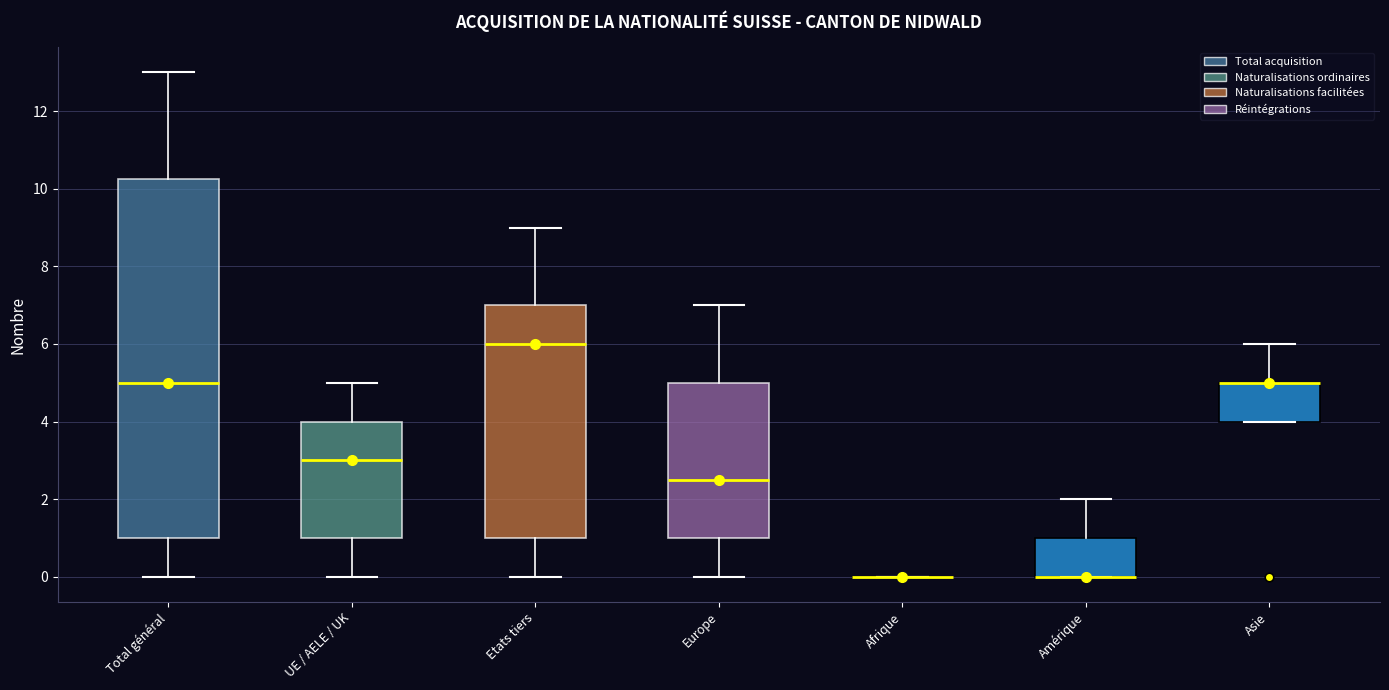

Comparing the boxes themselves (not the whiskers), which one is the tallest?

Total général